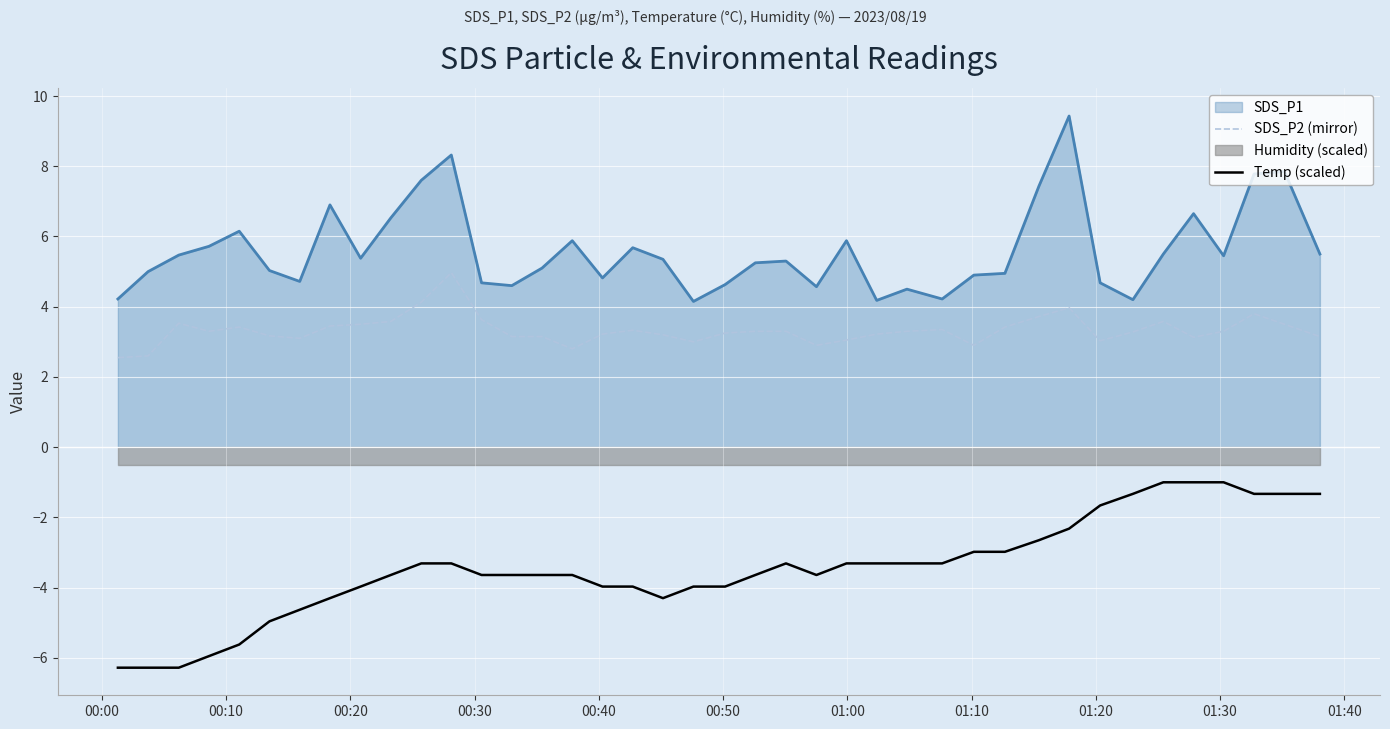

True or false: Temp (scaled) and SDS_P2 (mirror) intersect in this chart.

False